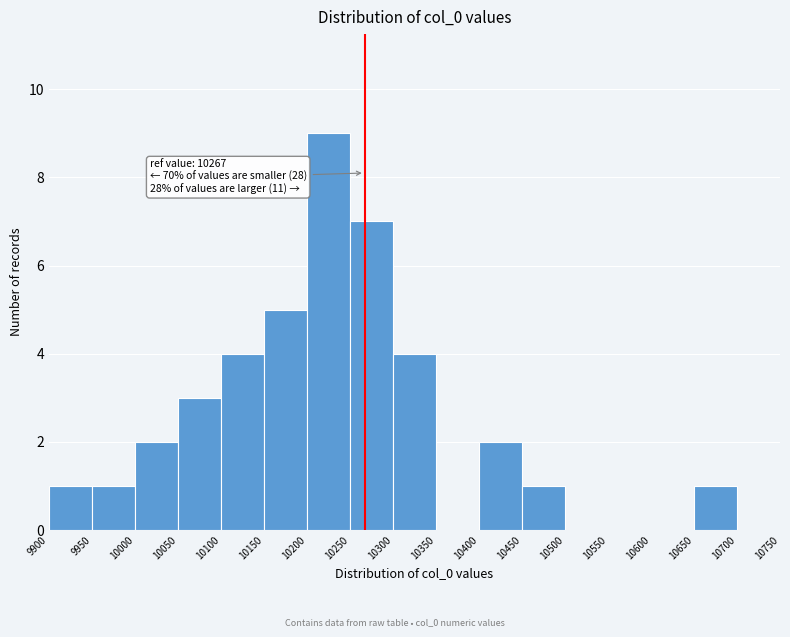

Over which range of the x-axis is the bar tallest?

10200 to 10250